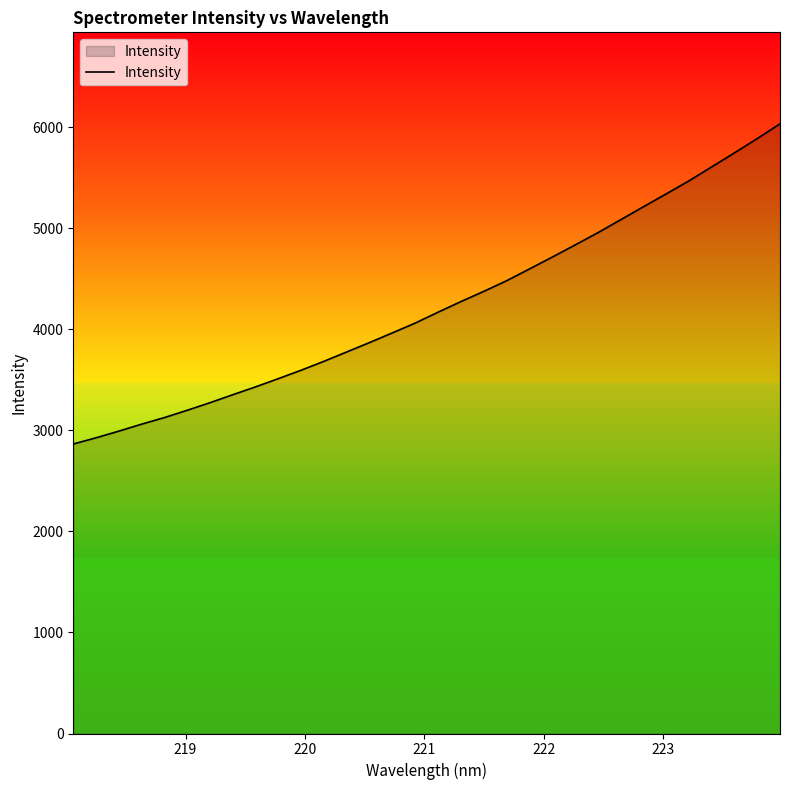

How many values exceed 4169?

16